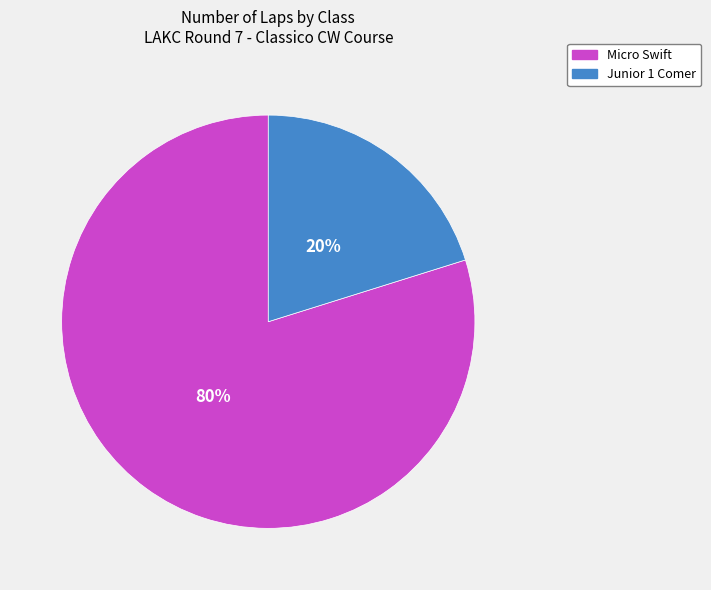

To the nearest percent, what is the average slice percentage?

50%